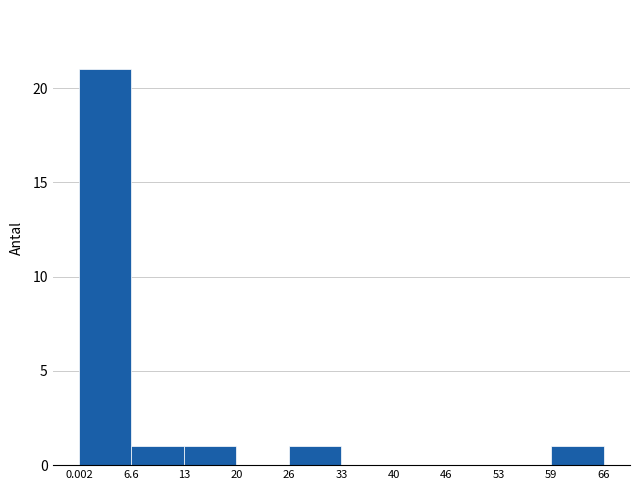

Reading left to right, transcribe this chart: for each bar, give the range it covers on the x-axis and its height. The values are not printed on the chart, so give them approximately, as read against the axis.

0.002 to 6.6: 21
6.6 to 13: 1
13 to 20: 1
20 to 26: 0
26 to 33: 1
33 to 40: 0
40 to 46: 0
46 to 53: 0
53 to 59: 0
59 to 66: 1